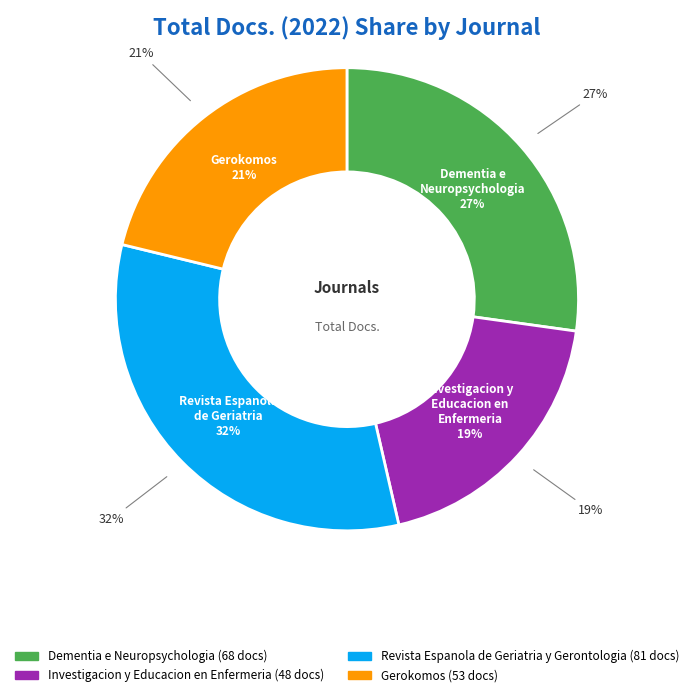

Count the number of slices in the pie.

4